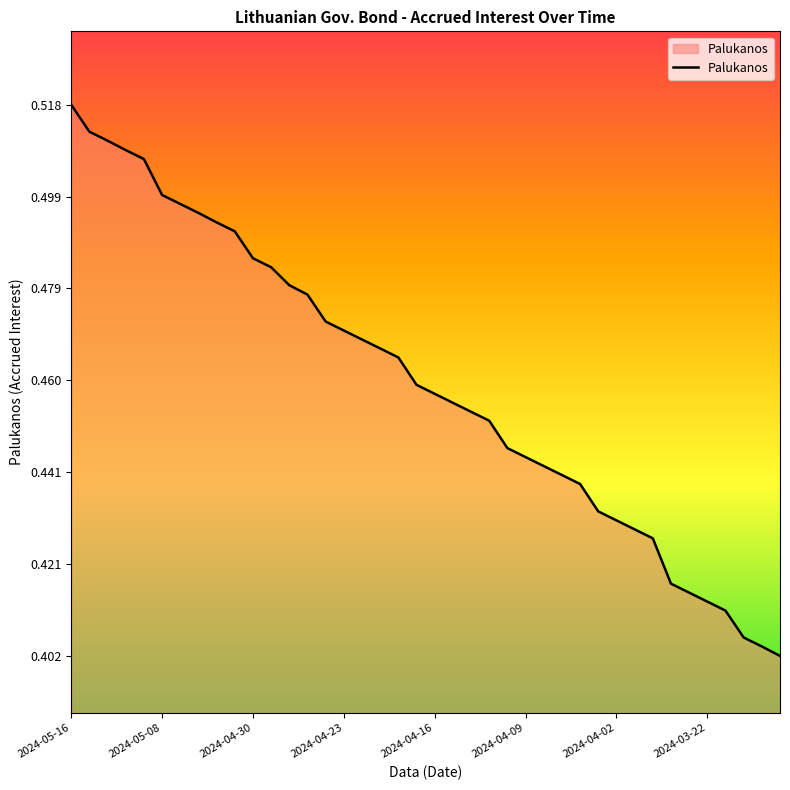

How many values are between 0 and 1?

40